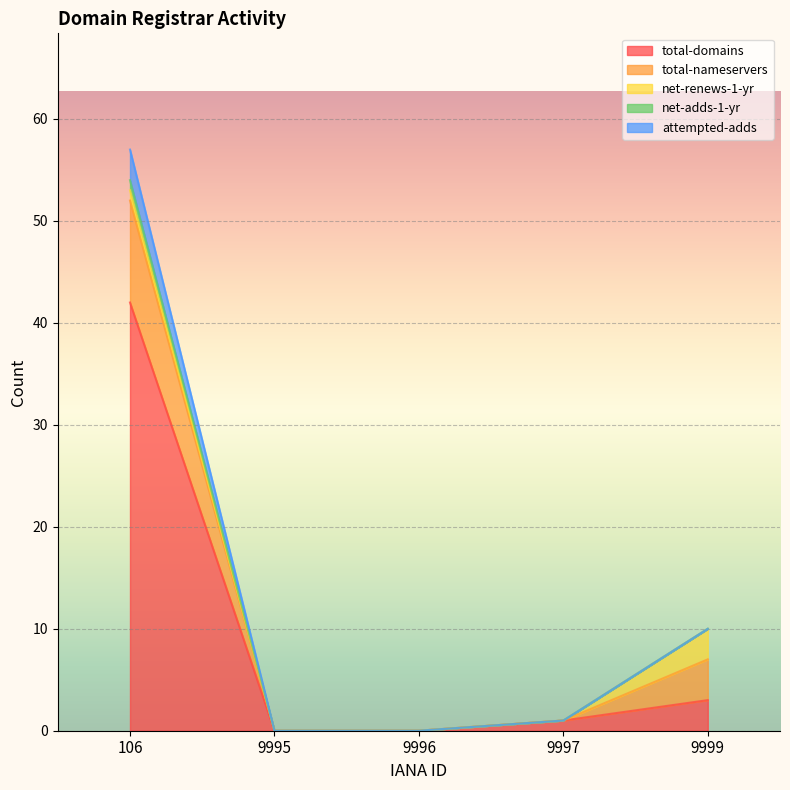

What is the value of the attempted-adds point at the 5th from the left?

10